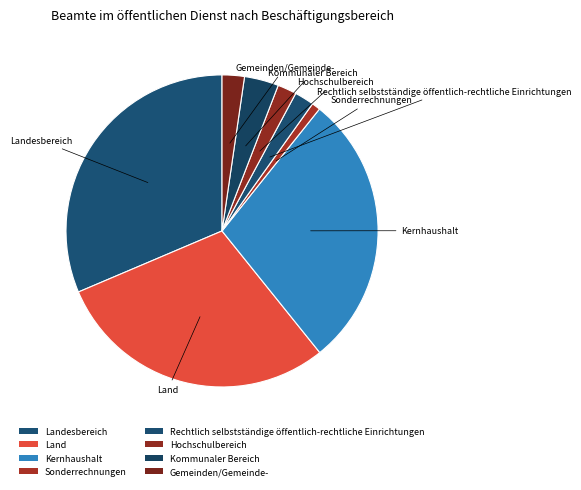

How many segments does this pie chart have?

8